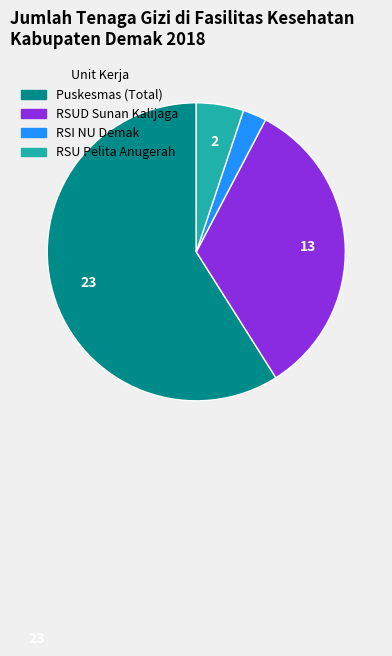

Is there a majority slice in this chart?

Yes